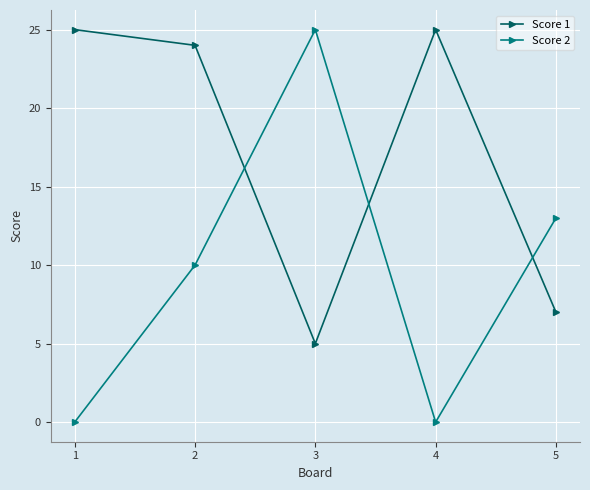

Reading left to right, list all the values displayed in this chart.

Score 1: 25	24	5	25	7
Score 2: 0	10	25	0	13